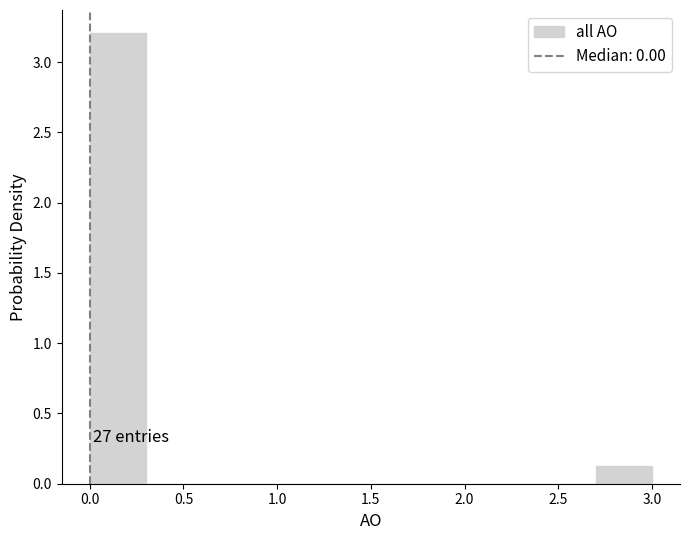

Which range on the x-axis has the tallest bar?

0.0 to 0.3